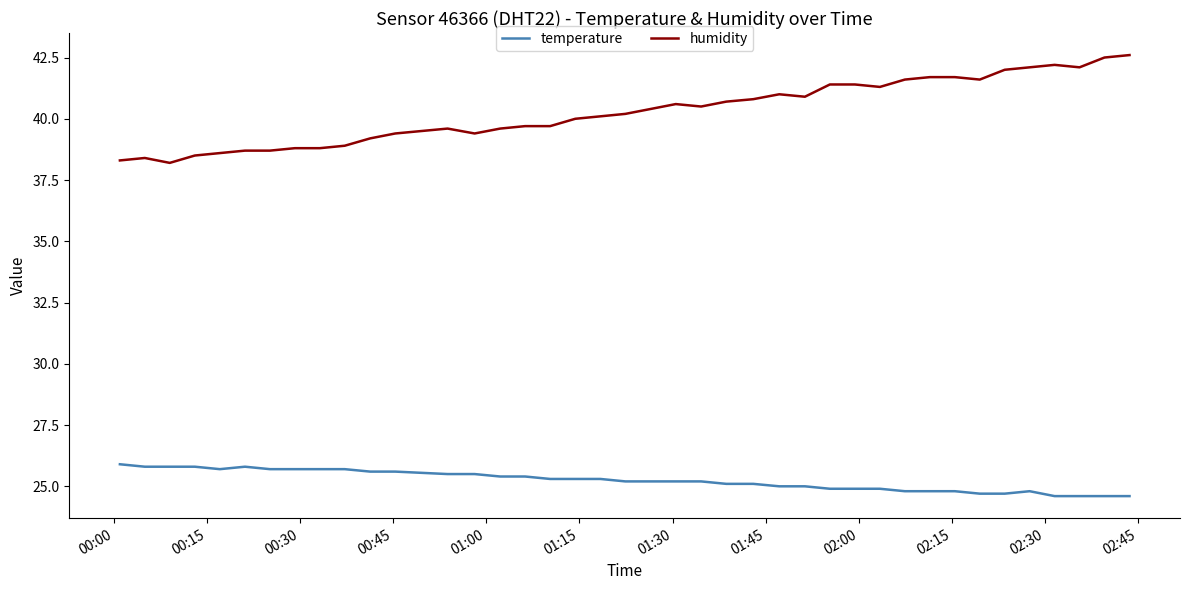

What are all the series names shown in the legend?

temperature, humidity